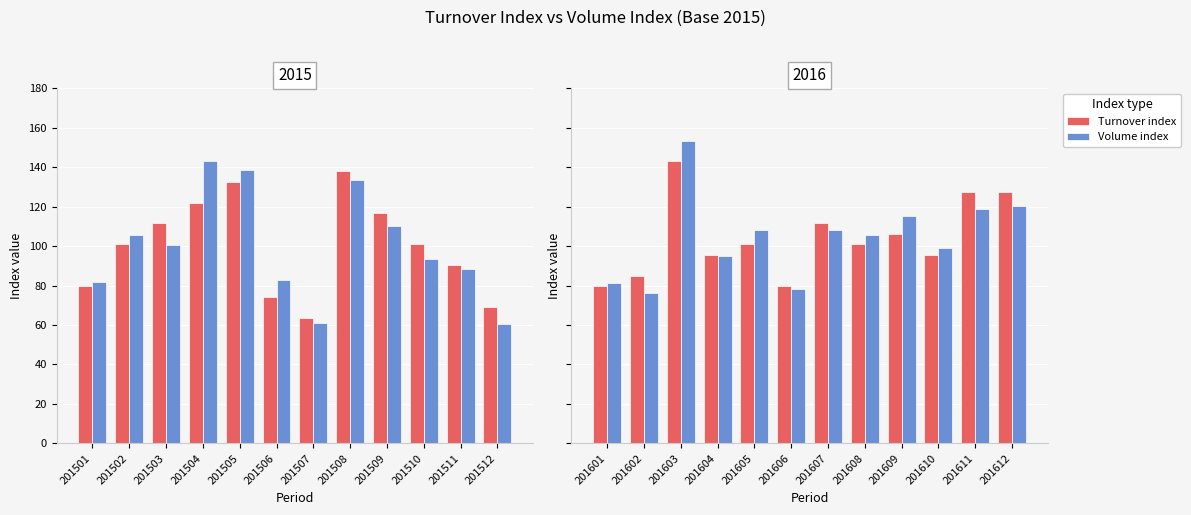

How many groups of bars are there?

12